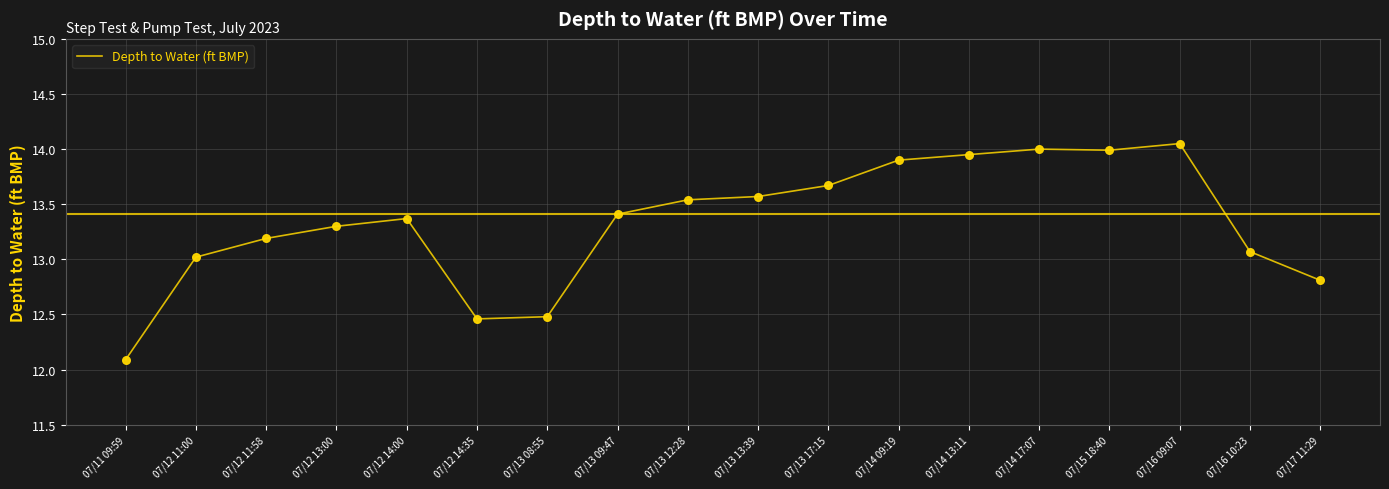

What is the change in value from 07/12 11:00 to 07/13 12:28?

+0.5